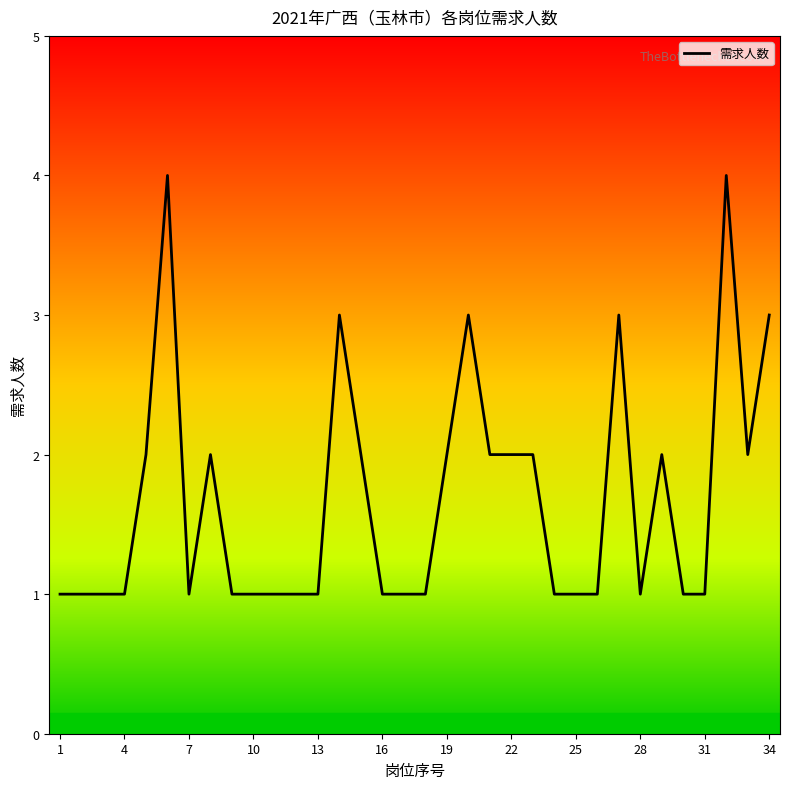

What is the difference between the maximum and minimum values?

3